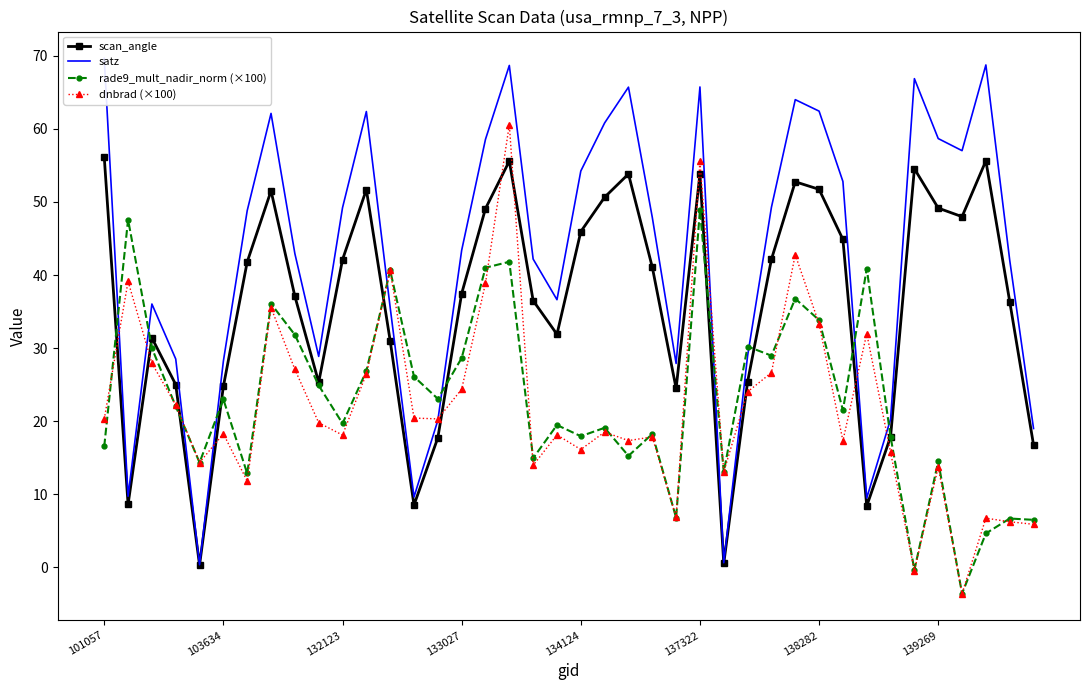

True or false: rade9_mult_nadir_norm (×100) has more than 0 interior local peaks.

True